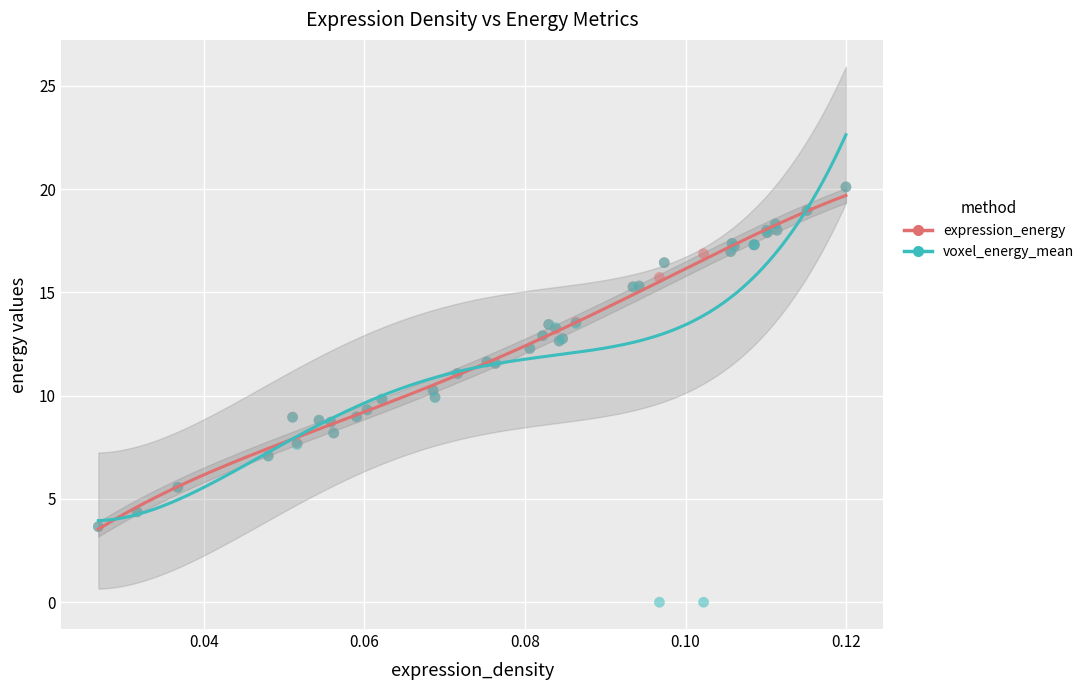

Which series has the widest spread of Y values?

voxel_energy_mean